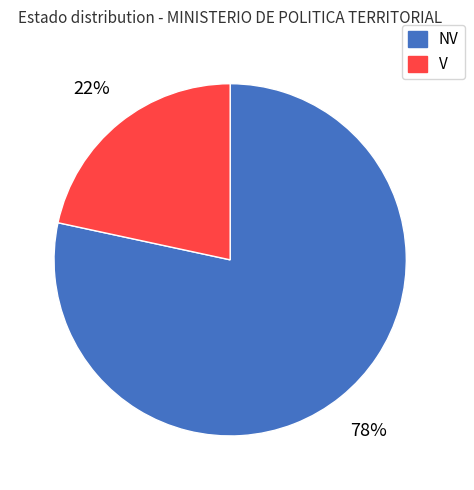

Which slice is the smallest?

V